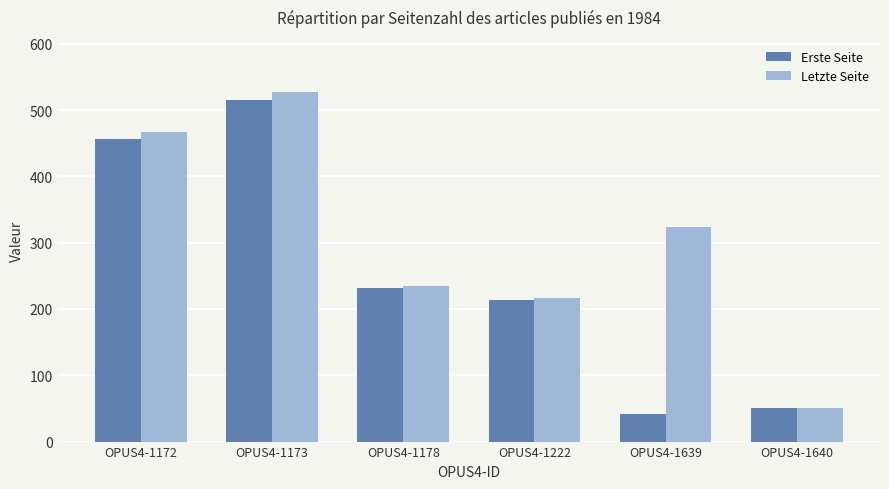

Between OPUS4-1172 and OPUS4-1639, which series saw the biggest shift?

Erste Seite